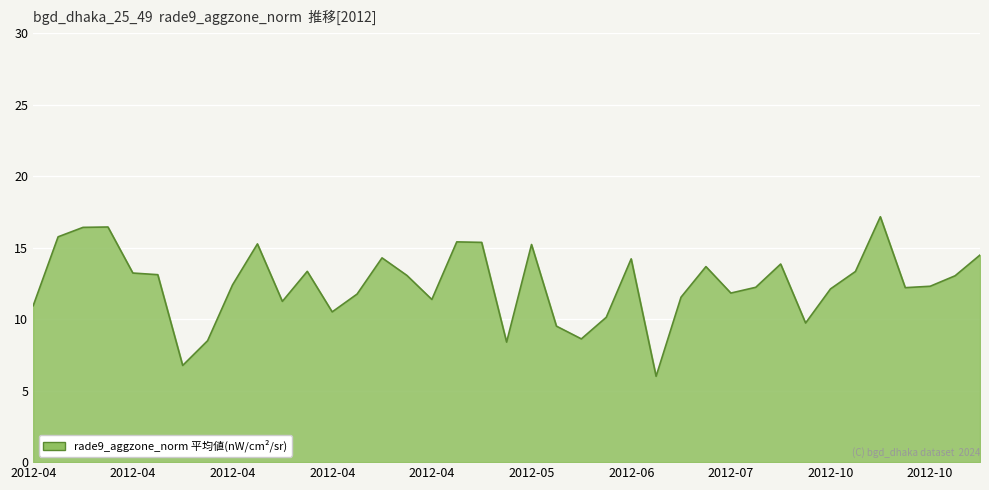

What is the greatest value displayed?

17.2